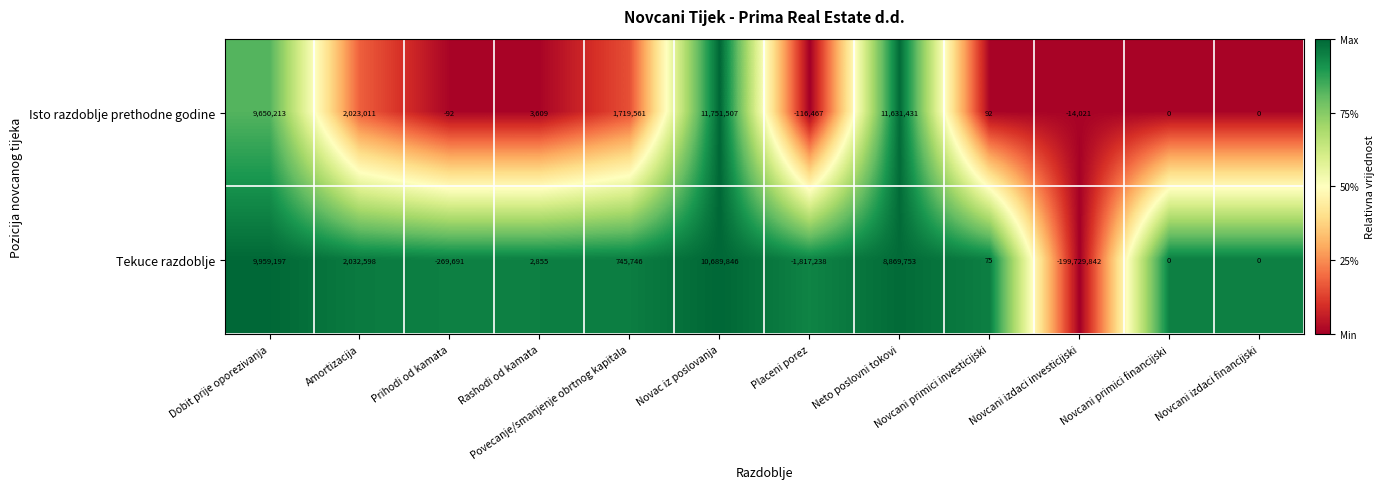

Where is Tekuce razdoblje nearest to the value -94519998?

Placeni porez